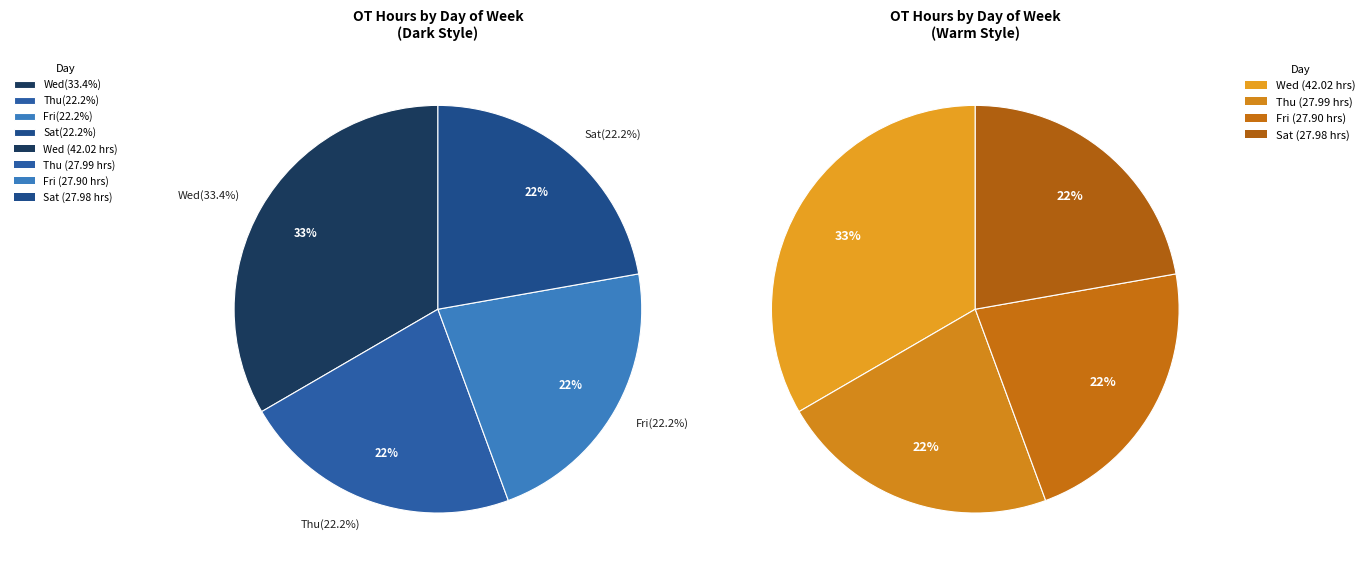

Is it true that Thu is 1% of the pie?

False